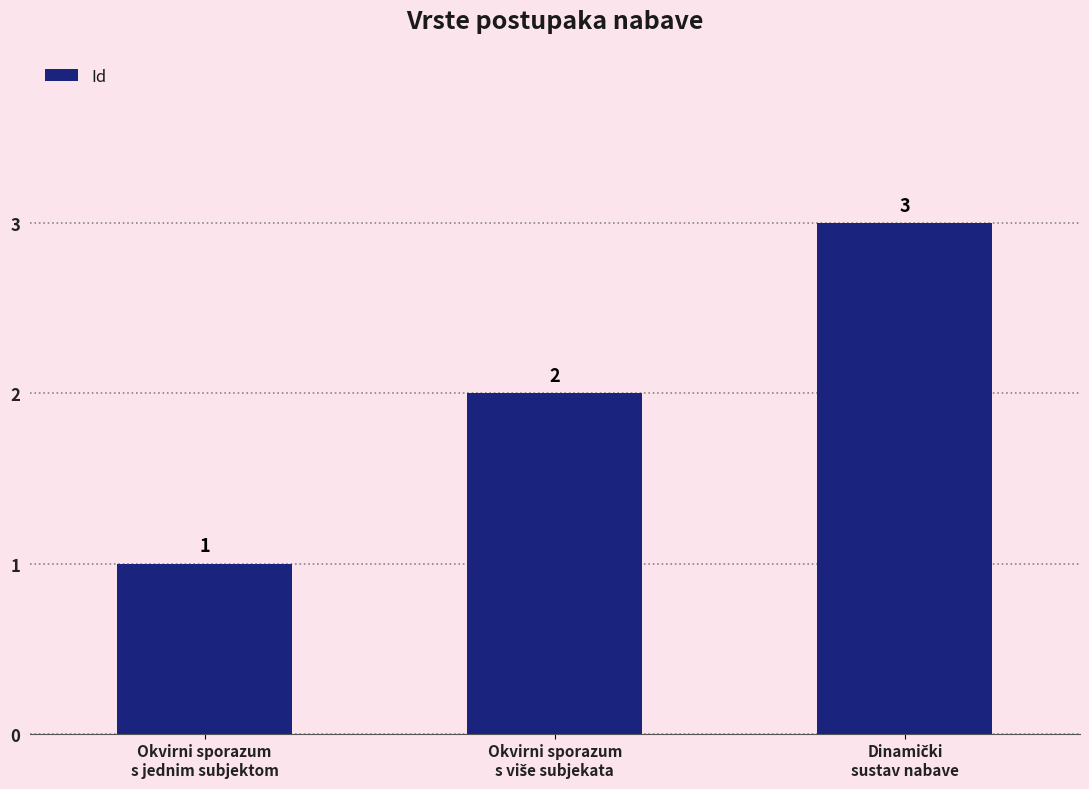

What is the sum of all values?

6